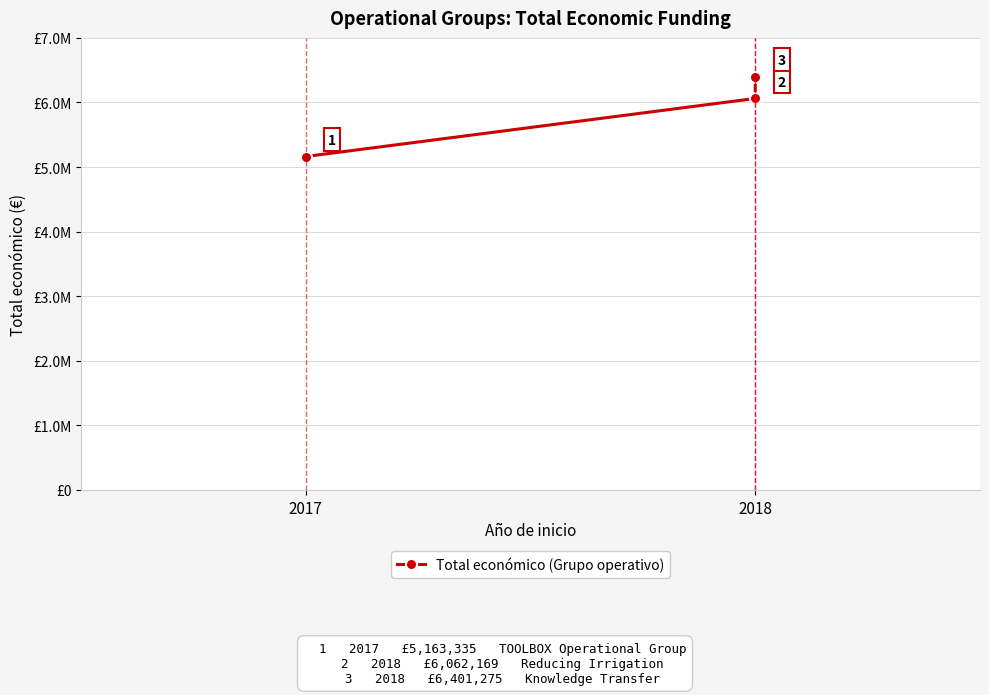

Where does the data first go above 6062169?

2018